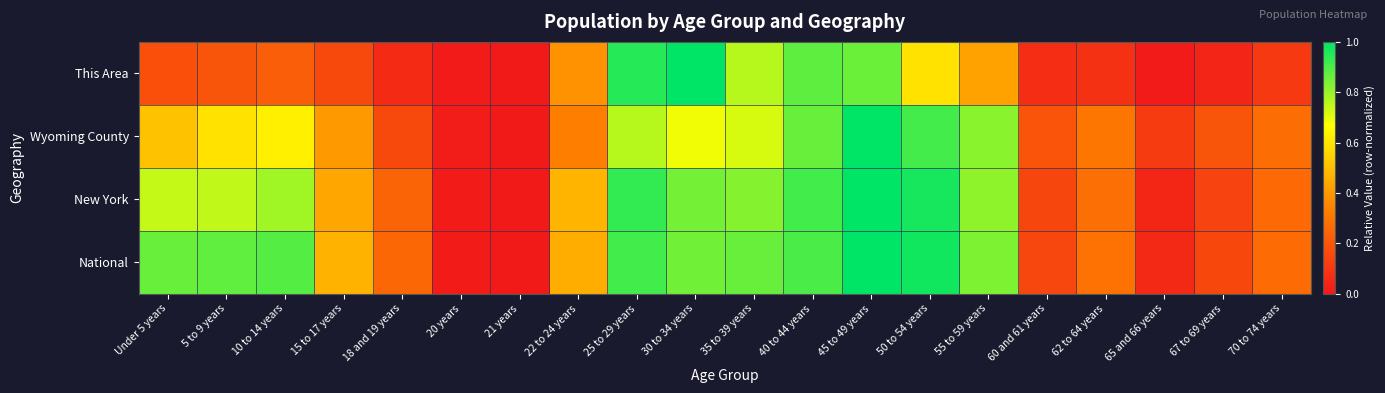

At which category is the sum across all series the highest?

45 to 49 years